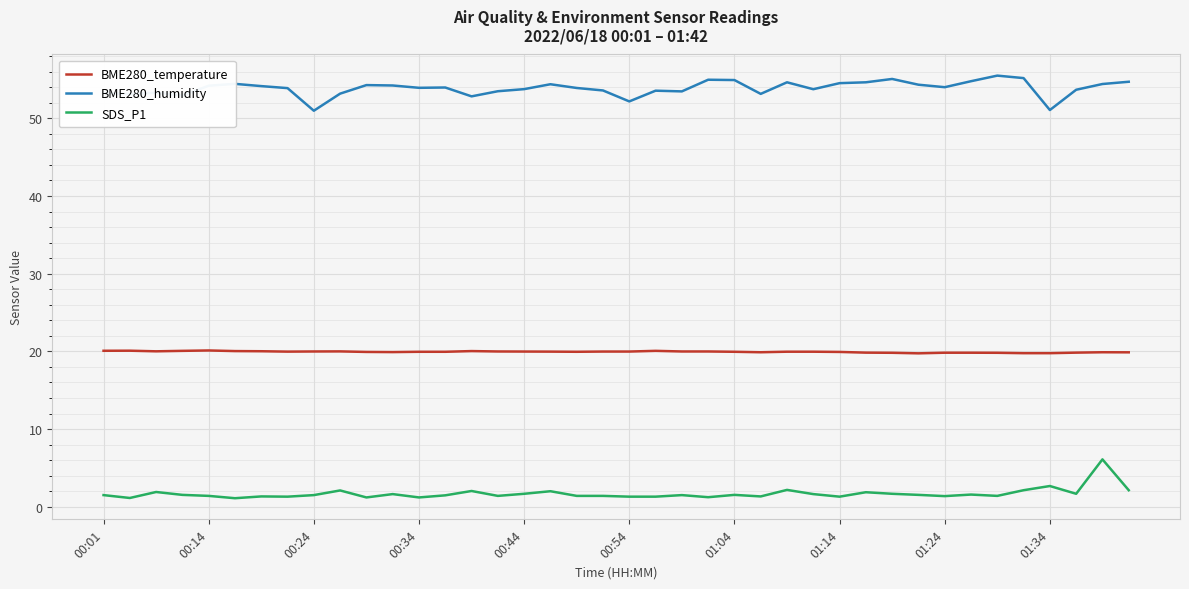

What is the difference between the maximum and minimum values in the BME280_humidity series?

4.5